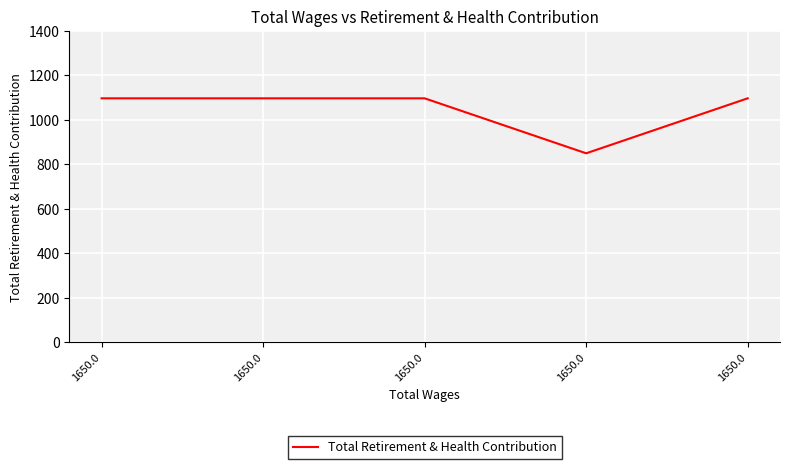

List the labels in order of value, largest first.

1650.0, 1650.0, 1650.0, 1650.0, 1650.0